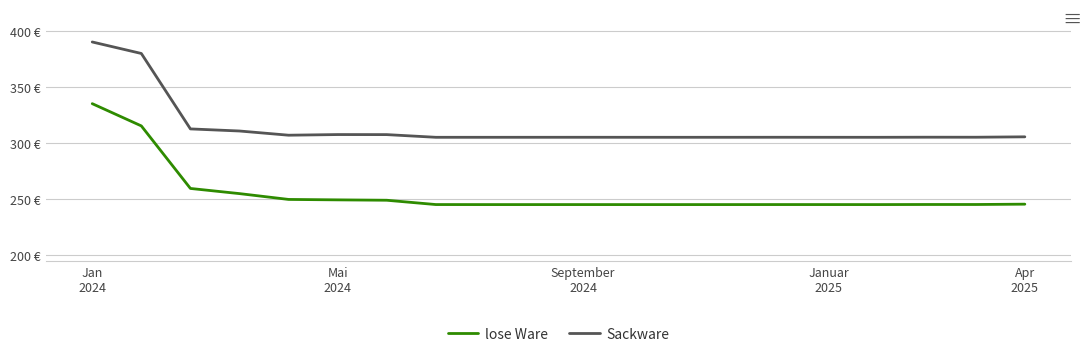

True or false: Sackware and lose Ware intersect in this chart.

False